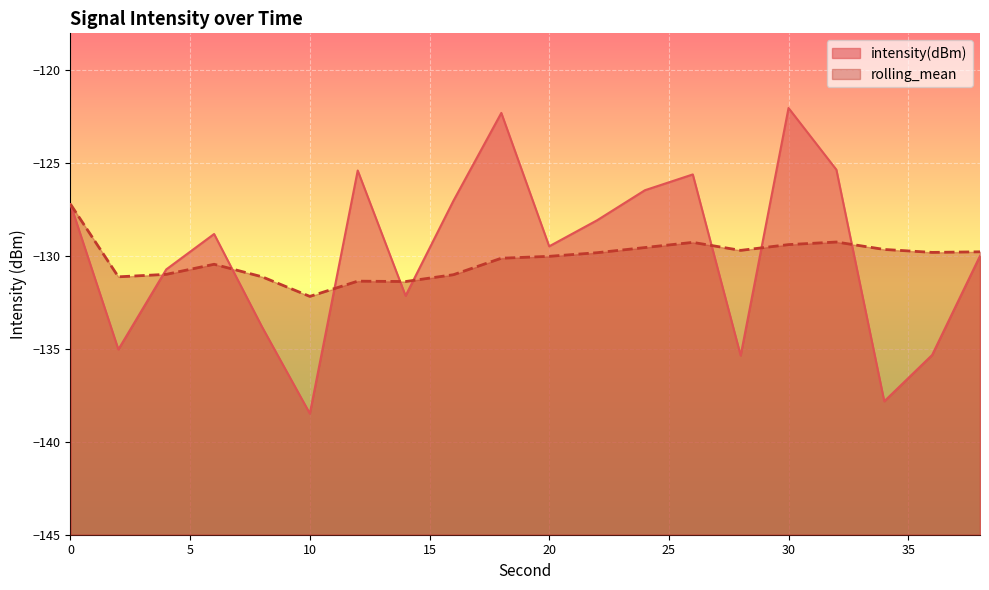

At which label does rolling_mean reach its minimum?

10